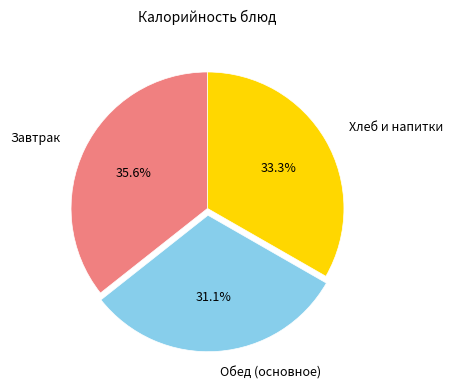

Does any single category account for the majority?

No